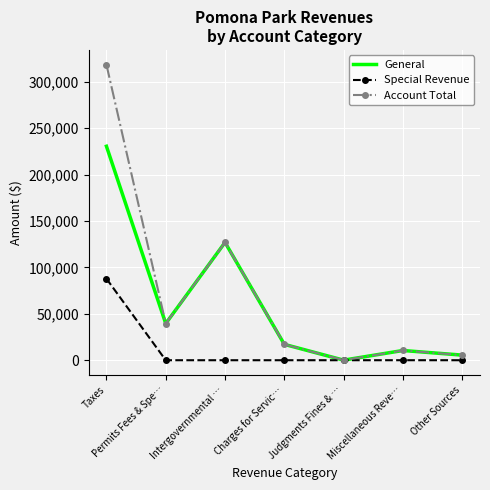

At which label does General reach its peak?

Taxes